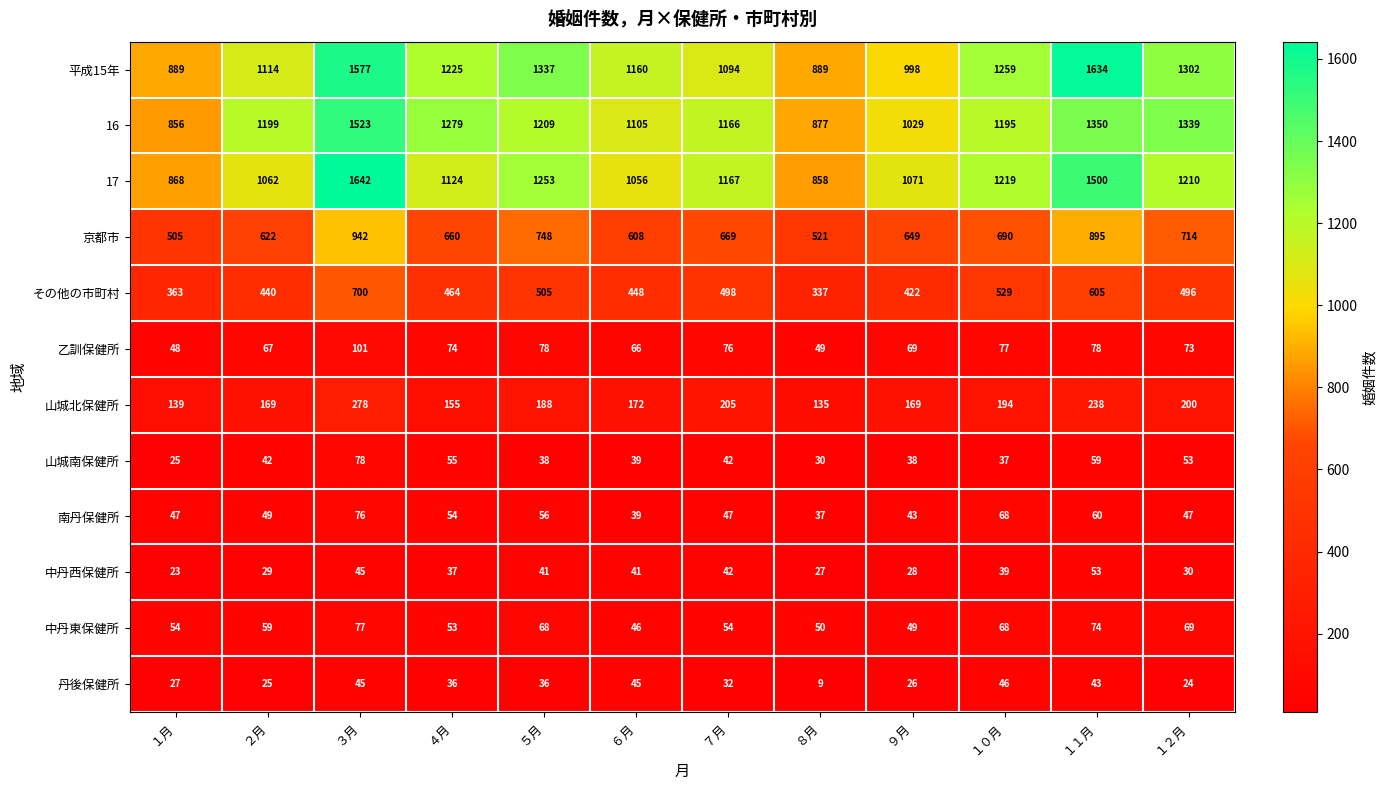

What is the difference between the maximum and minimum values in the 平成15年 series?

745